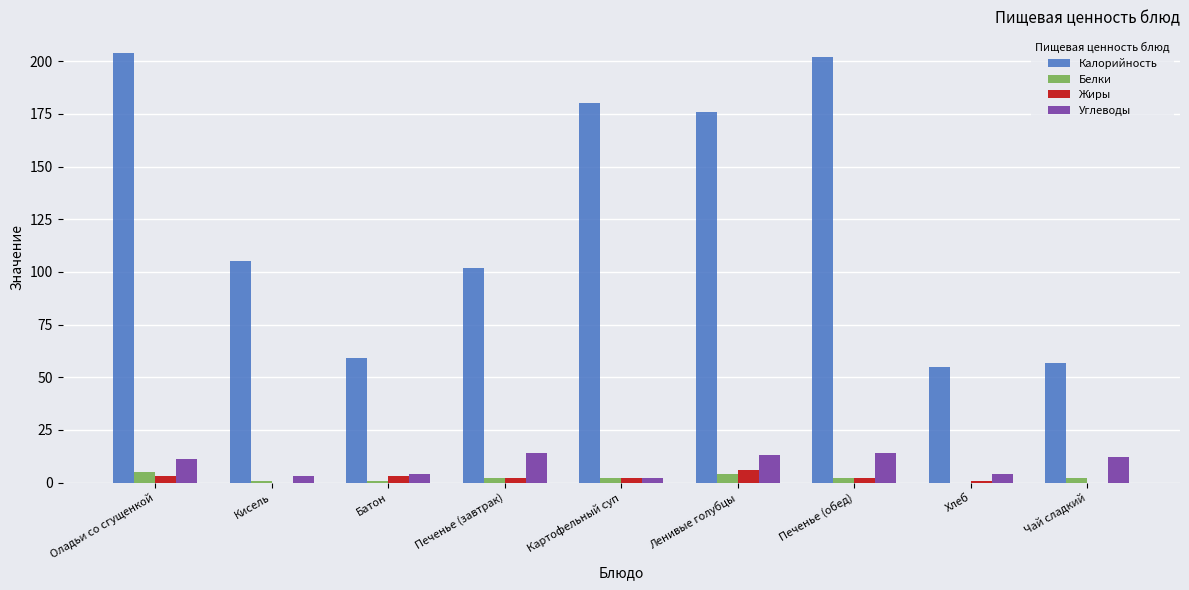

The Калорийность series shows 344 at Печенье (обед). True or false?

False